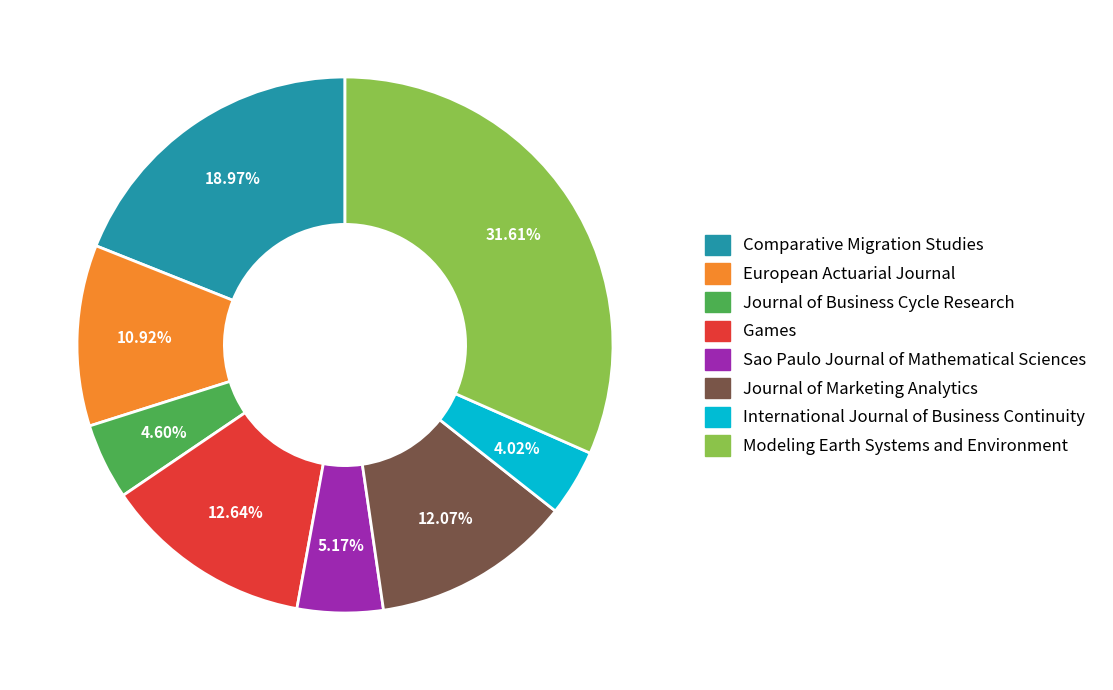

Which slice is the smallest?

International Journal of Business Continuity